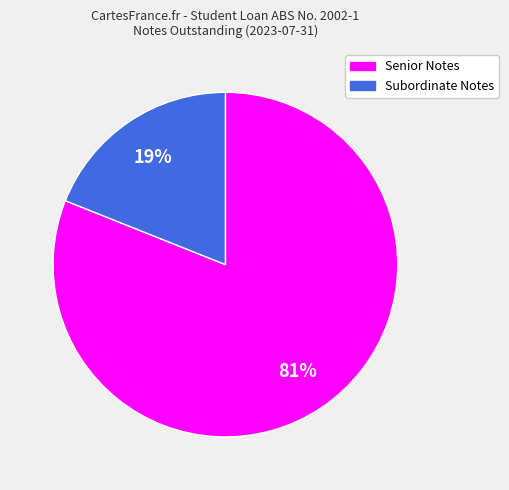

To the nearest percent, what is the difference between the largest and smallest slice percentages?

62%